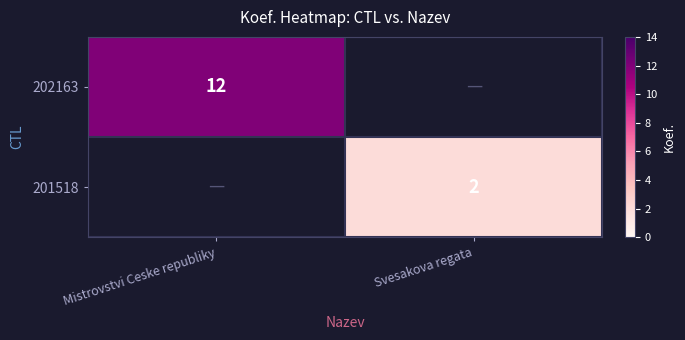

Which has a higher value, Svesakova regata or Mistrovstvi Ceske republiky?

Mistrovstvi Ceske republiky